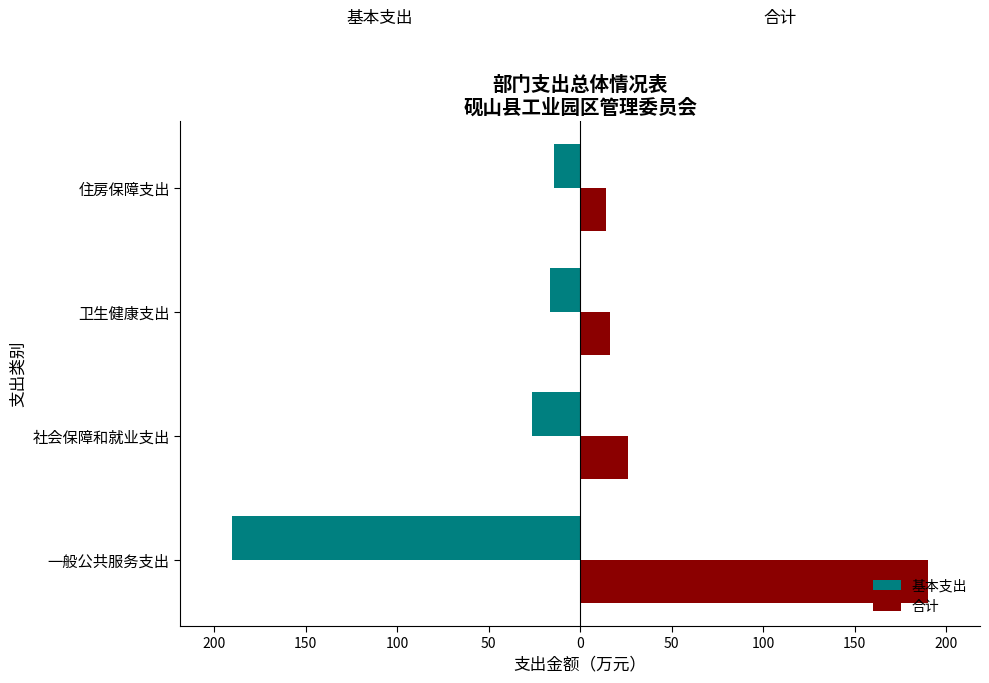

What is the sum of all 合计 values?

246.7